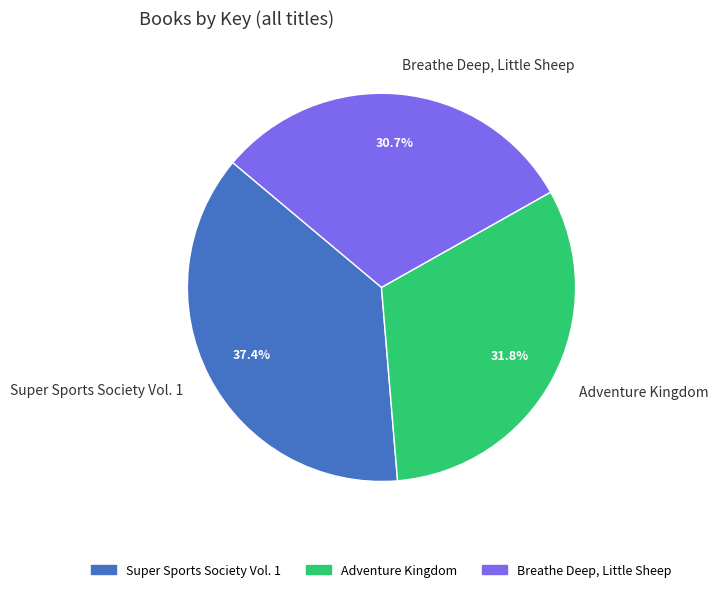

Rank the categories by value from highest to lowest.

Super Sports Society Vol. 1, Adventure Kingdom, Breathe Deep, Little Sheep